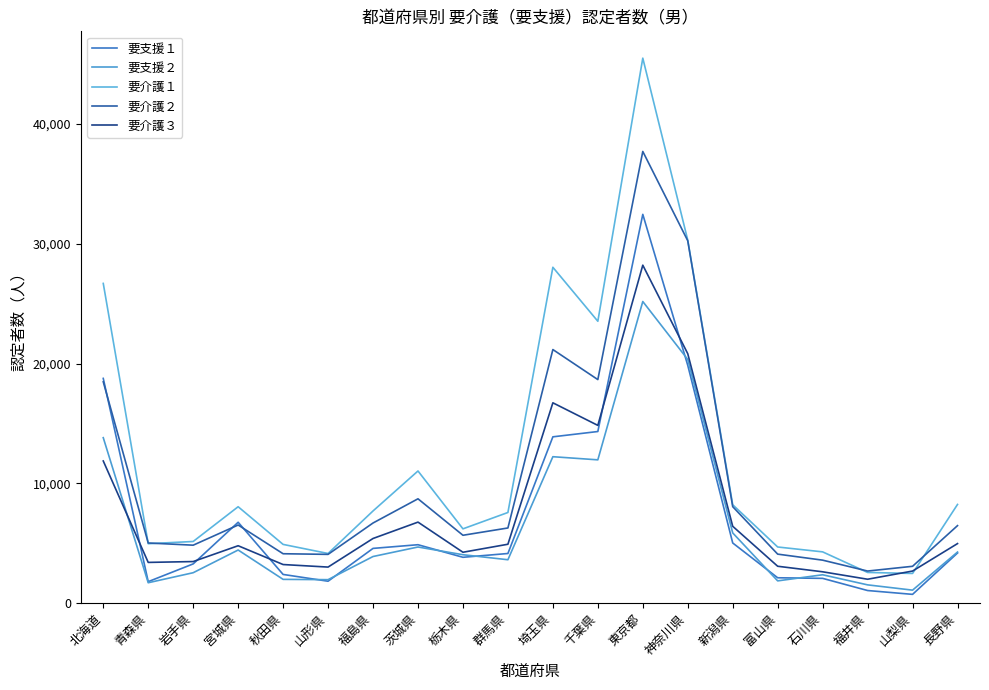

Does the chart have visible grid lines?

No